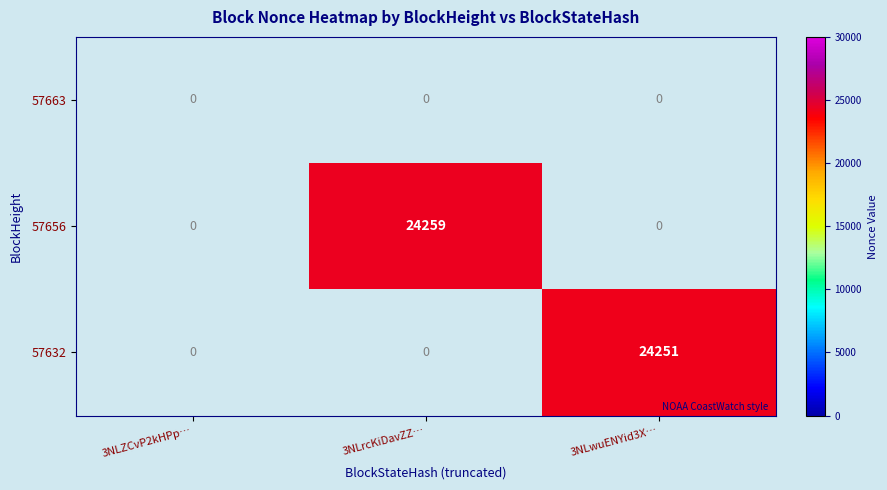

At which category is the sum across all series the highest?

3NLrcKiDavZZ…